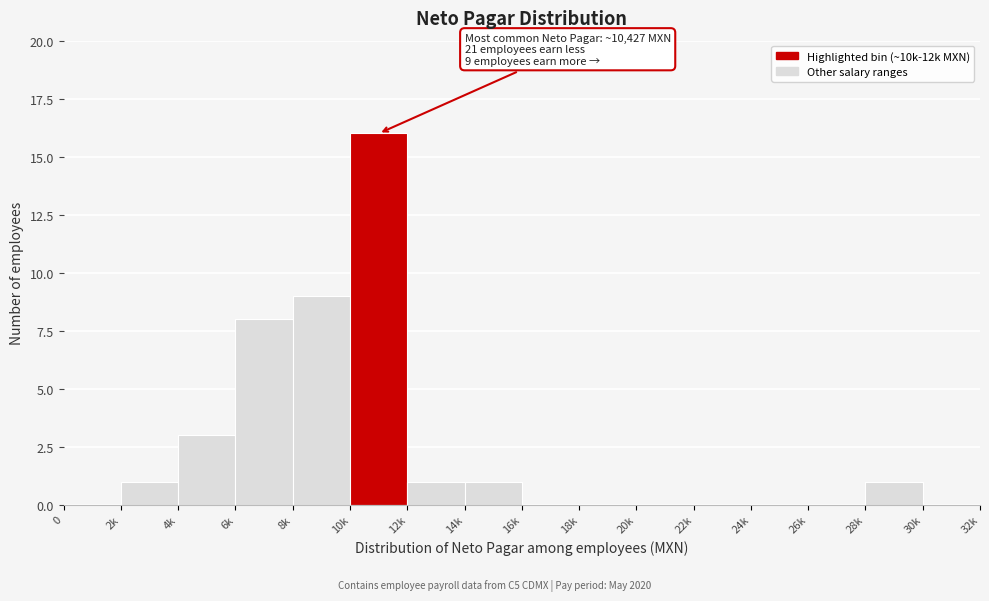

Reading right to left, list all the values displayed in this chart.

30k=0	28k=1	26k=0	24k=0	22k=0	20k=0	18k=0	16k=0	14k=1	12k=1	10k=16	8k=9	6k=8	4k=3	2k=1	0=0